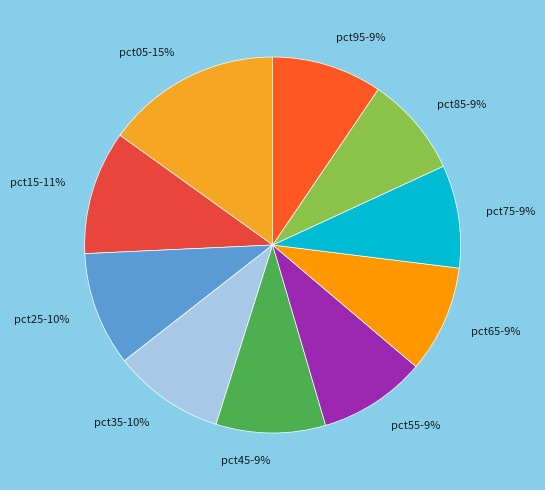

Is pct35 the majority of the pie?

No